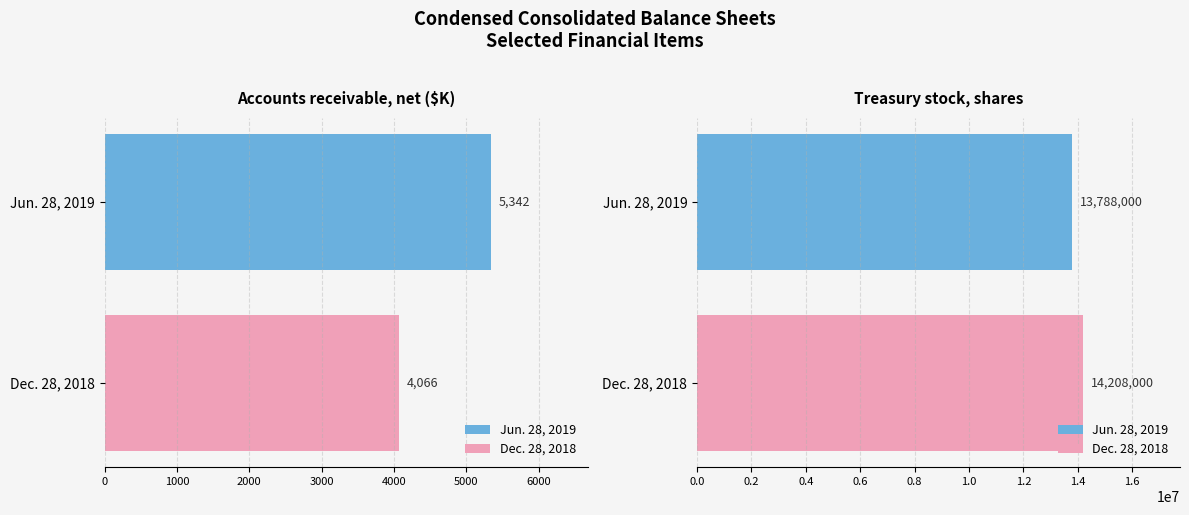

The Jun. 28, 2019 series shows 32103194 at Common stock, shares issued. True or false?

False